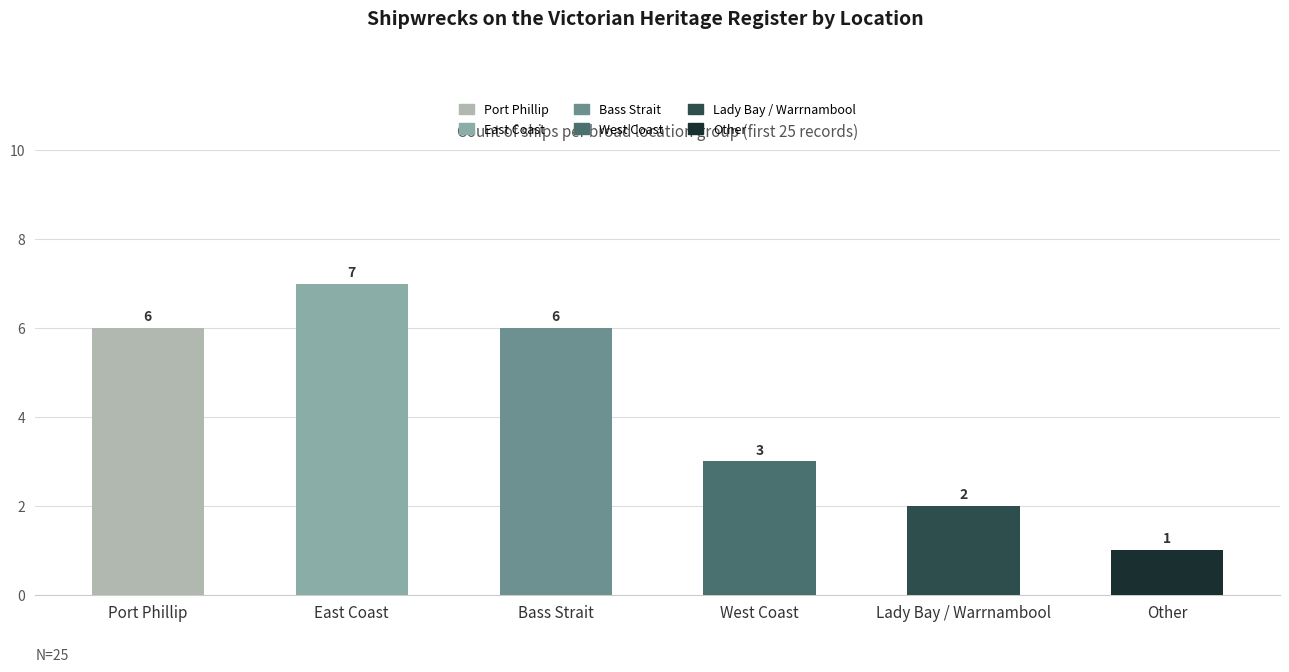

Count the values in the range 2 to 6.

4